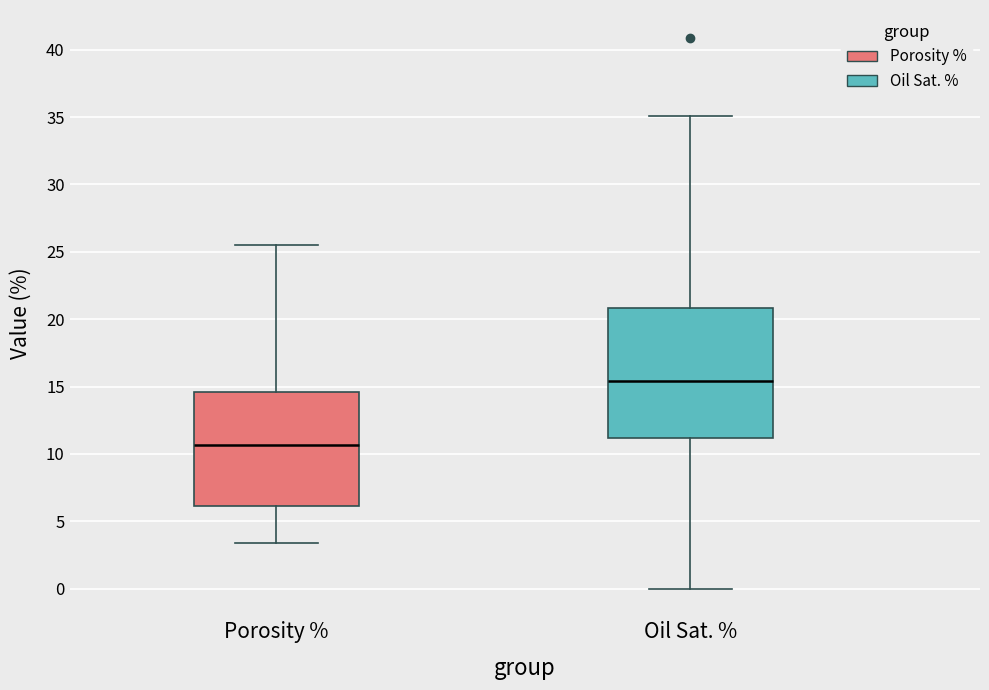

Comparing the boxes themselves (not the whiskers), which one is the tallest?

Oil Sat. %